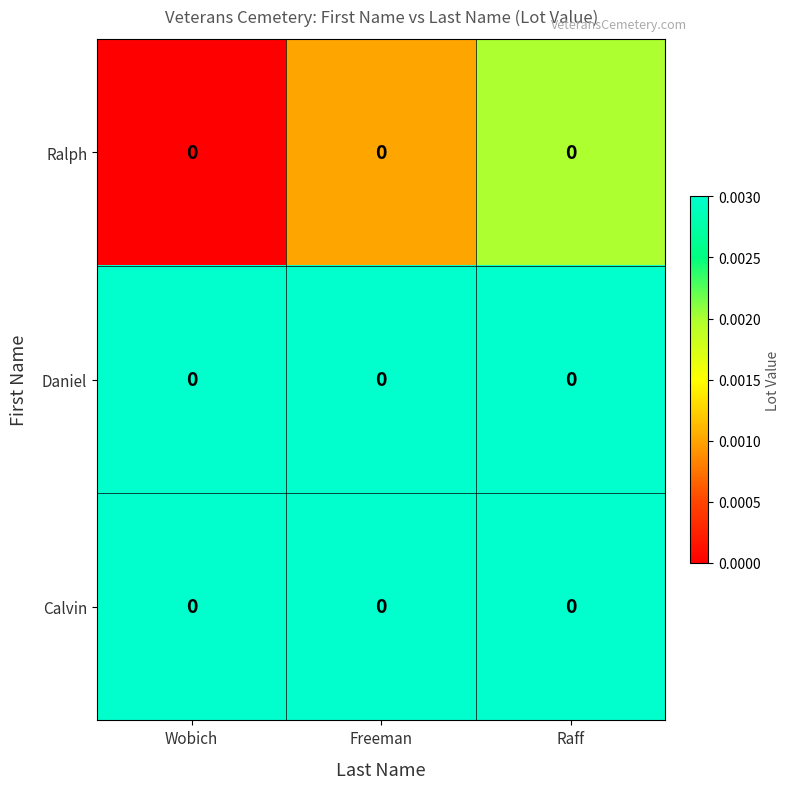

Where is Daniel nearest to the value 0?

Wobich